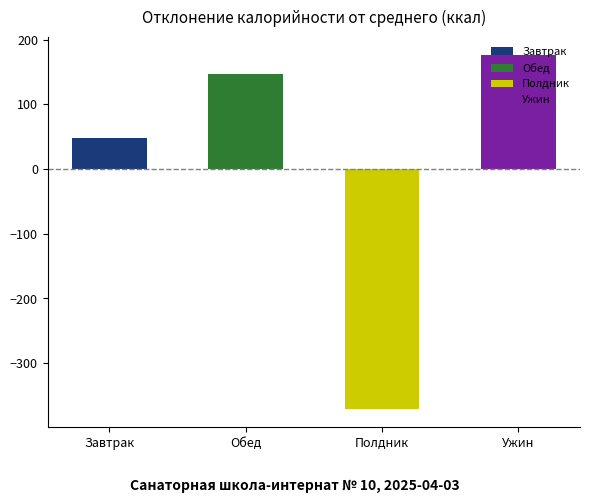

Rank the categories by value from highest to lowest.

Ужин, Обед, Завтрак, Полдник